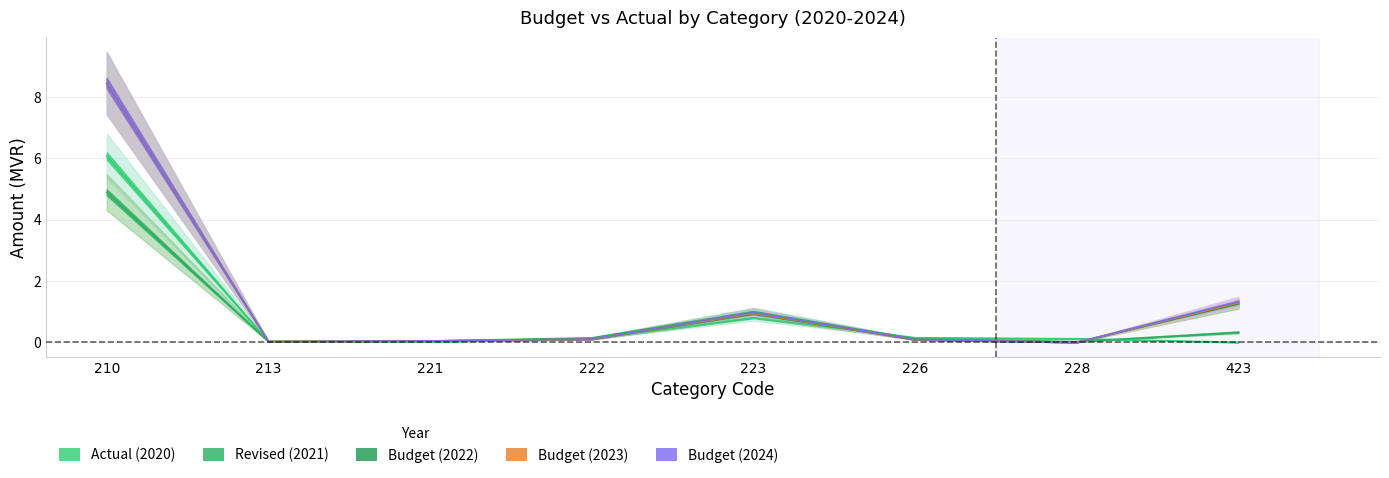

Rank the categories by 2023.BUDGET value from highest to lowest.

210, 423, 223, 222, 226, 221, 213, 228